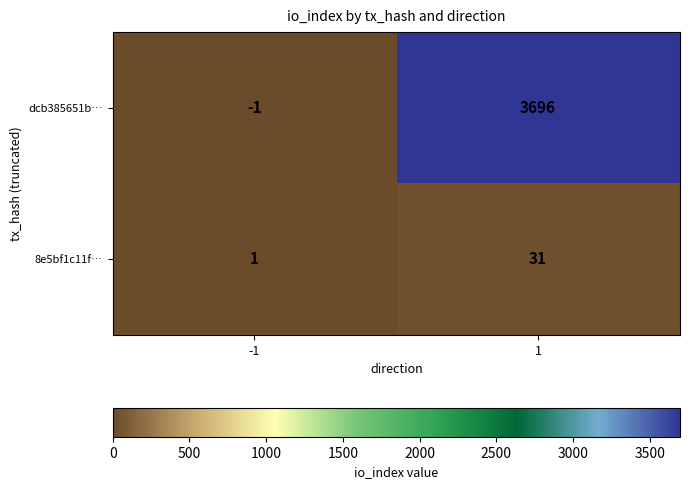

True or false: dcb385651b… has a value of -1 at -1.

True